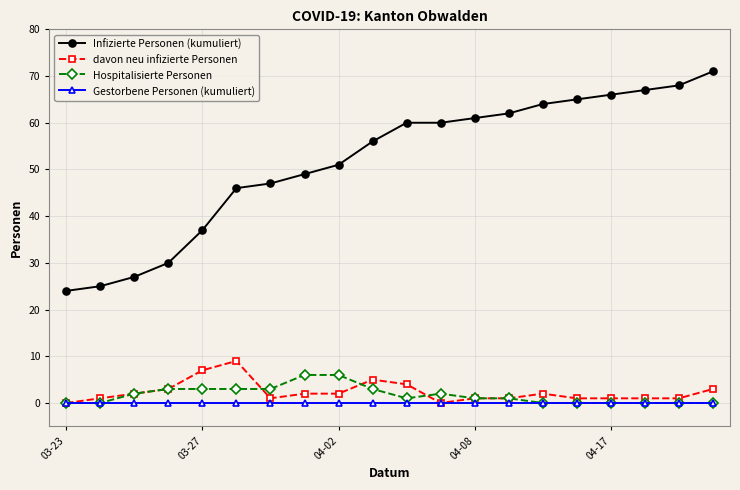

At how many categories does at least one series exceed 12?

20